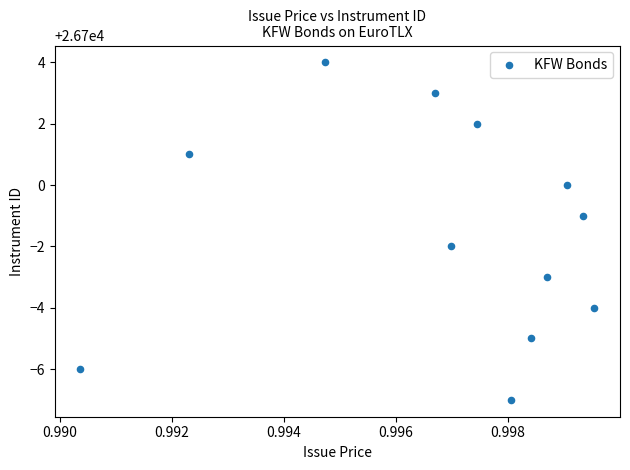

What is the range of Y values (max minus min)?

11